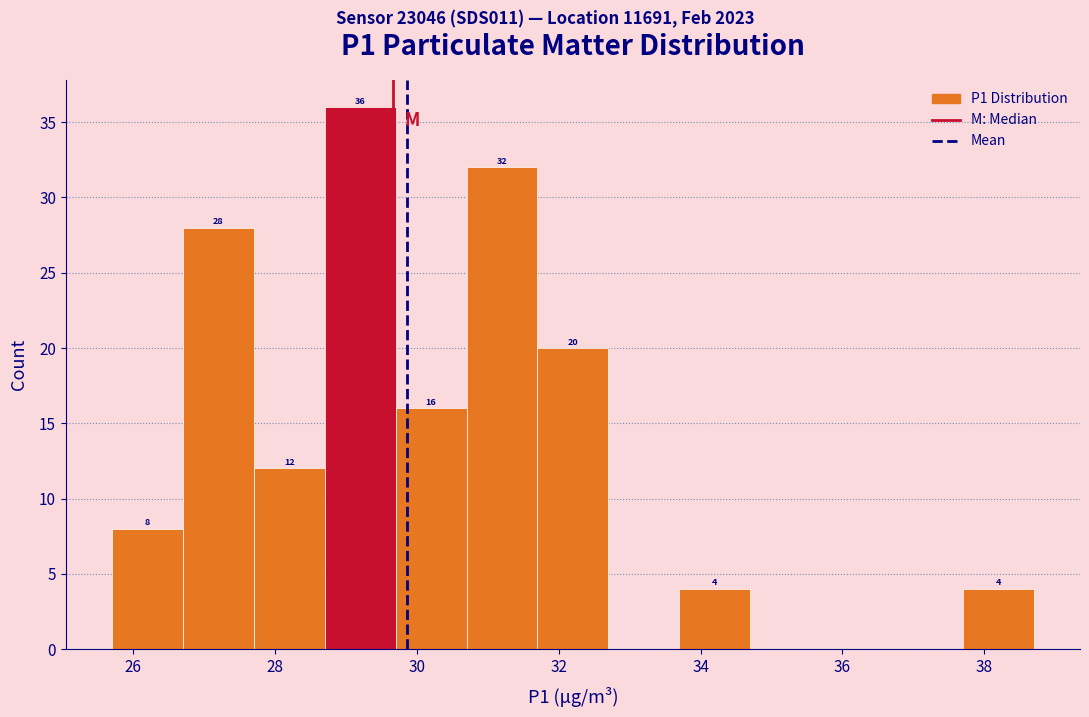

Which range on the x-axis has the tallest bar?

28.7 to 29.7